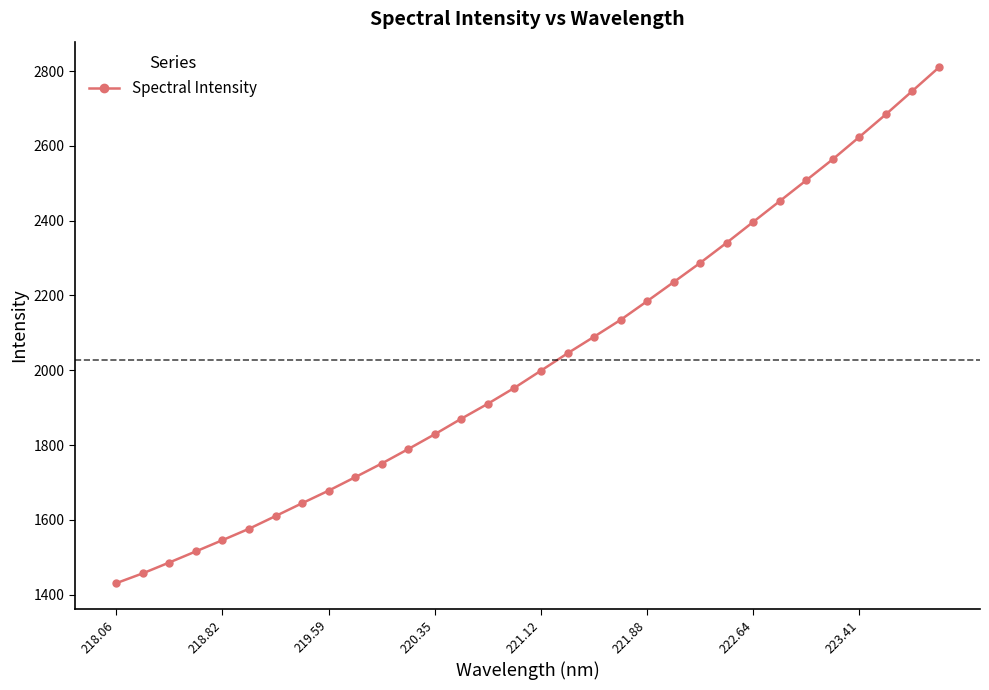

What is the value of the 32nd point from the left?

2809.9